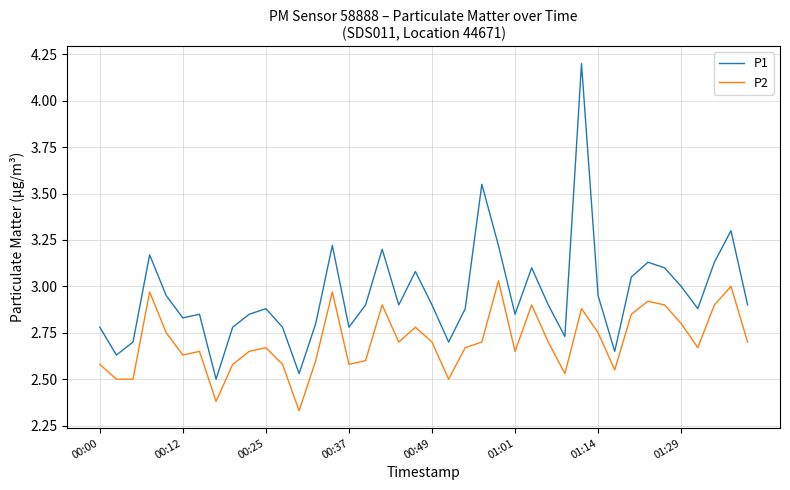

Rank the series by their average value, from highest to lowest.

P1, P2